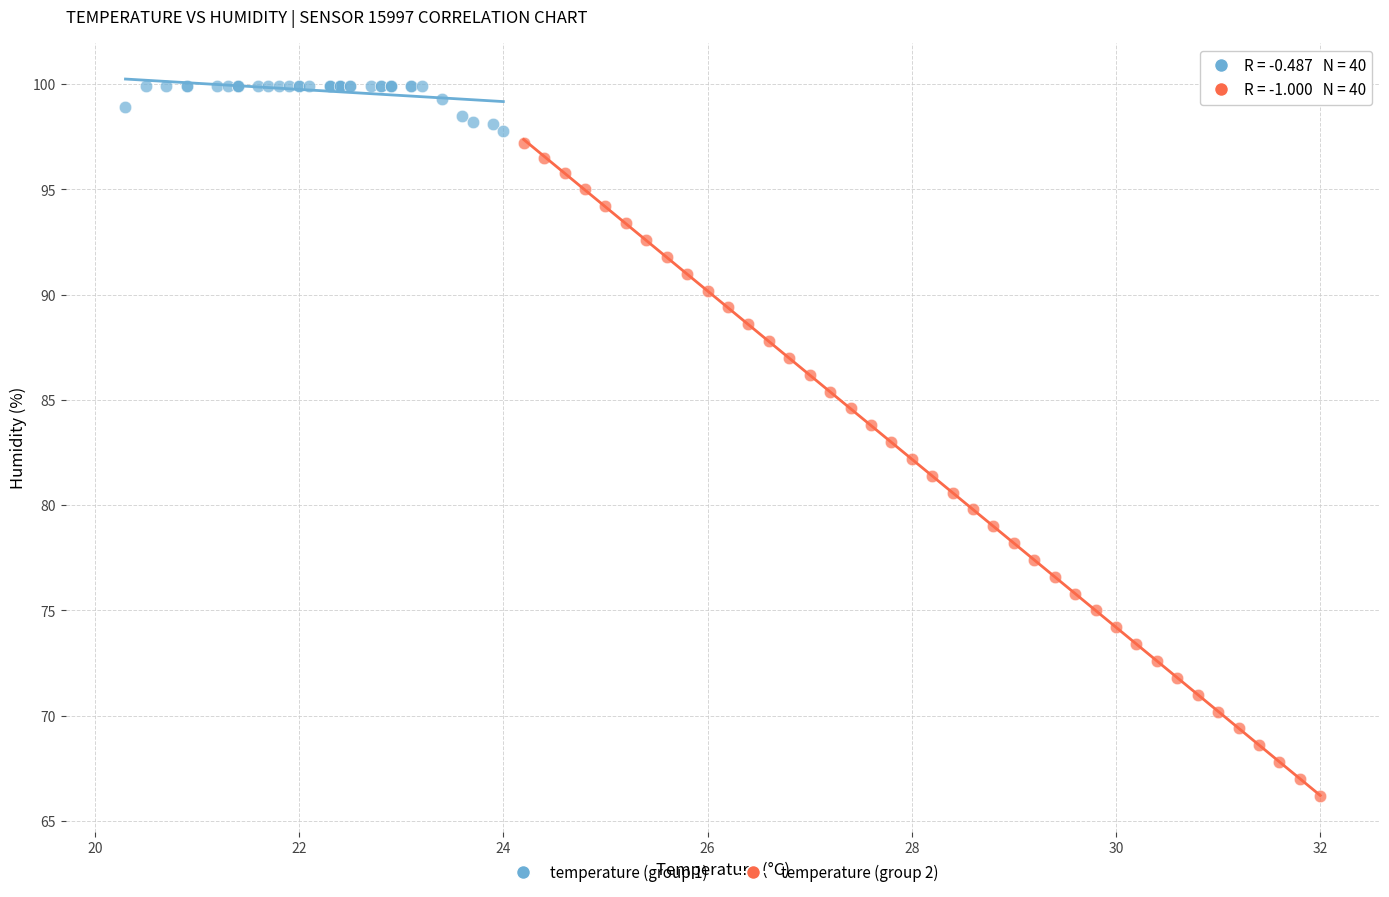

Which series reaches the maximum Y coordinate?

temperature (group 1)